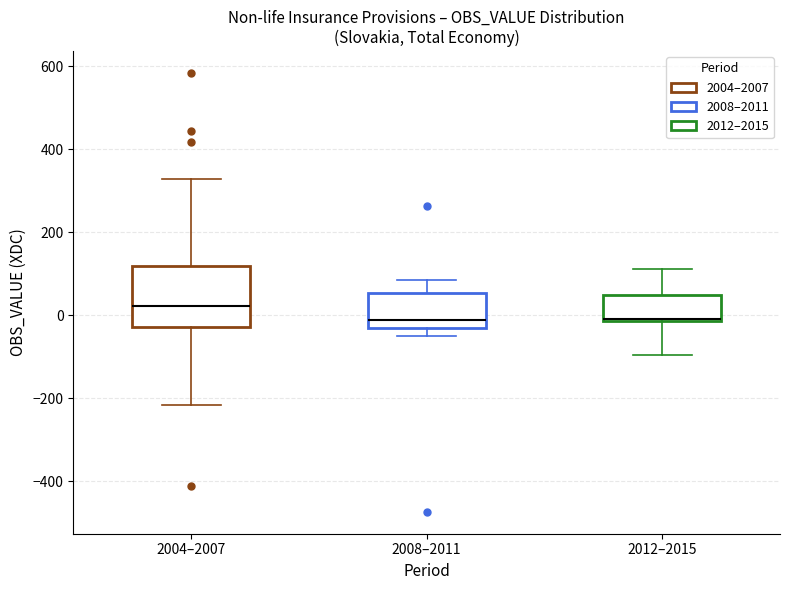

Reading left to right, read every box against the y-axis: the position of its median line, the range the box covers, and the ends of its whiskers. The values are not printed on the chart, so give them approximately, as read against the axis.

2004–2007: median 20, box -20 to 120, whiskers -220 to 320
2008–2011: median -20, box -40 to 60, whiskers -60 to 80
2012–2015: median 0 (drawn on the box's lower edge), box -20 to 40, whiskers -100 to 120